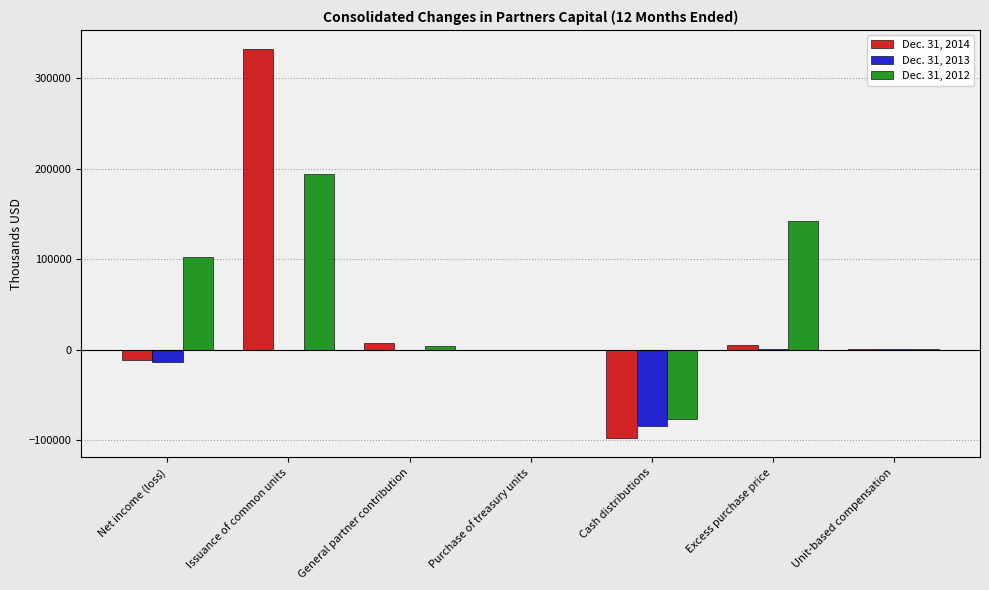

Between Issuance of common units and Cash distributions, which series saw the biggest shift?

Dec. 31, 2014